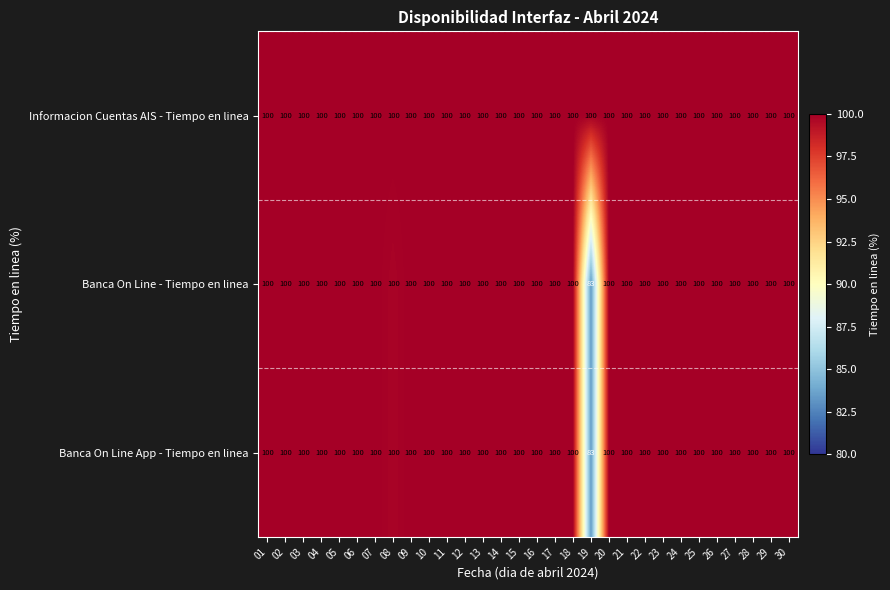

What is the sum of the Banca On Line - Tiempo en linea values at 14 and 08?

200